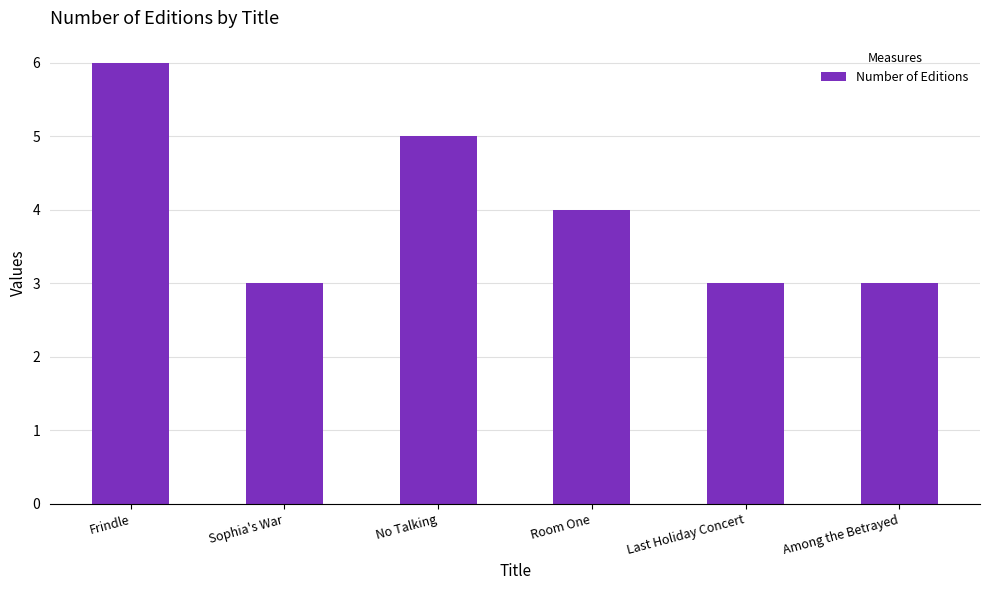

Reading left to right, extract all data points from this chart.

6	3	5	4	3	3